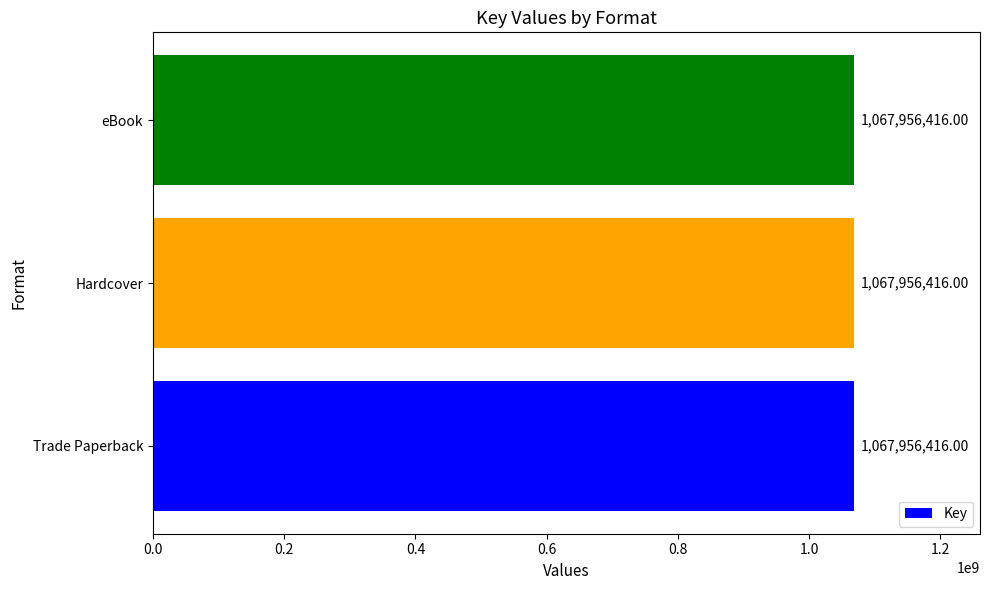

What is the average value?

1067956416